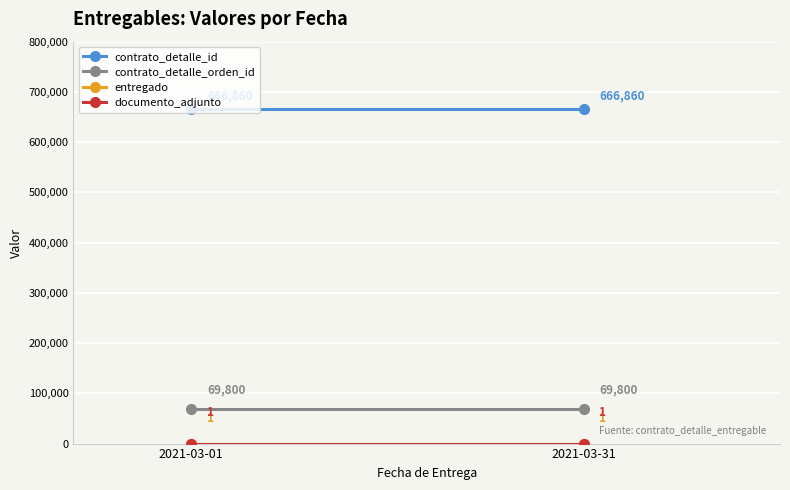

Between 2021-03-01 and 2021-03-31, which is larger?

2021-03-01